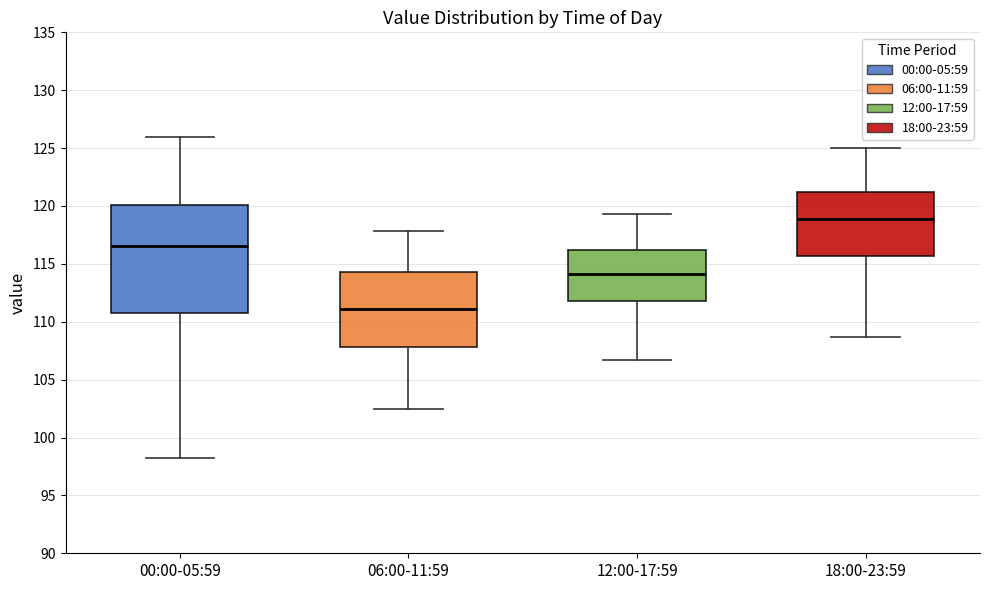

Reading left to right, read every box against the y-axis: the position of its median line, the range the box covers, and the ends of its whiskers. The values are not printed on the chart, so give them approximately, as read against the axis.

00:00-05:59: median 116.5, box 110.5 to 120.0, whiskers 98.5 to 126.0
06:00-11:59: median 111.0, box 108.0 to 114.5, whiskers 102.5 to 118.0
12:00-17:59: median 114.0, box 112.0 to 116.0, whiskers 106.5 to 119.5
18:00-23:59: median 119.0, box 115.5 to 121.0, whiskers 108.5 to 125.0